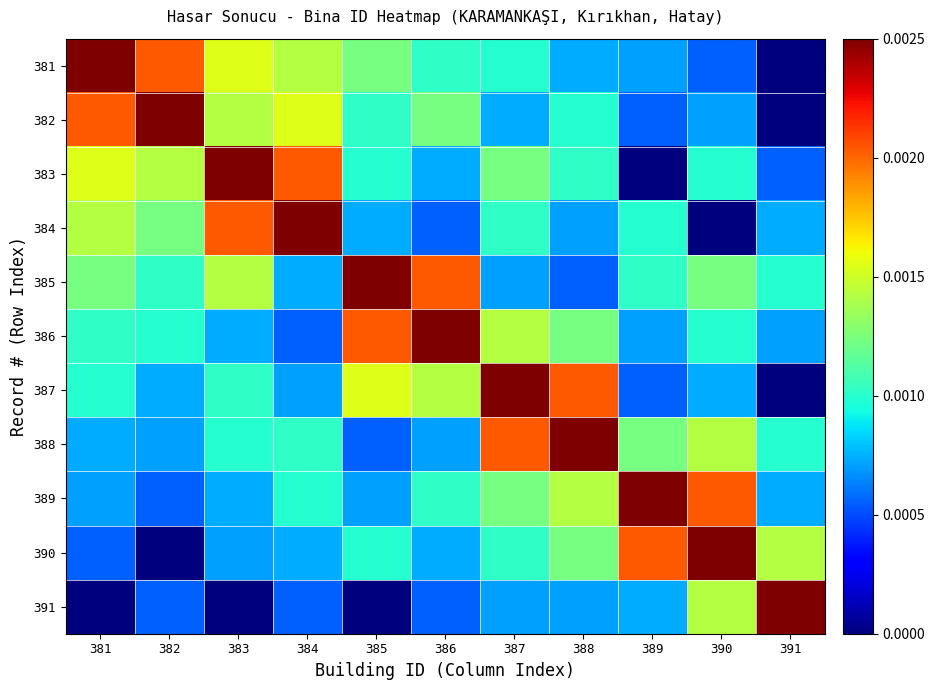

Between 390 and 384, which is larger?

384